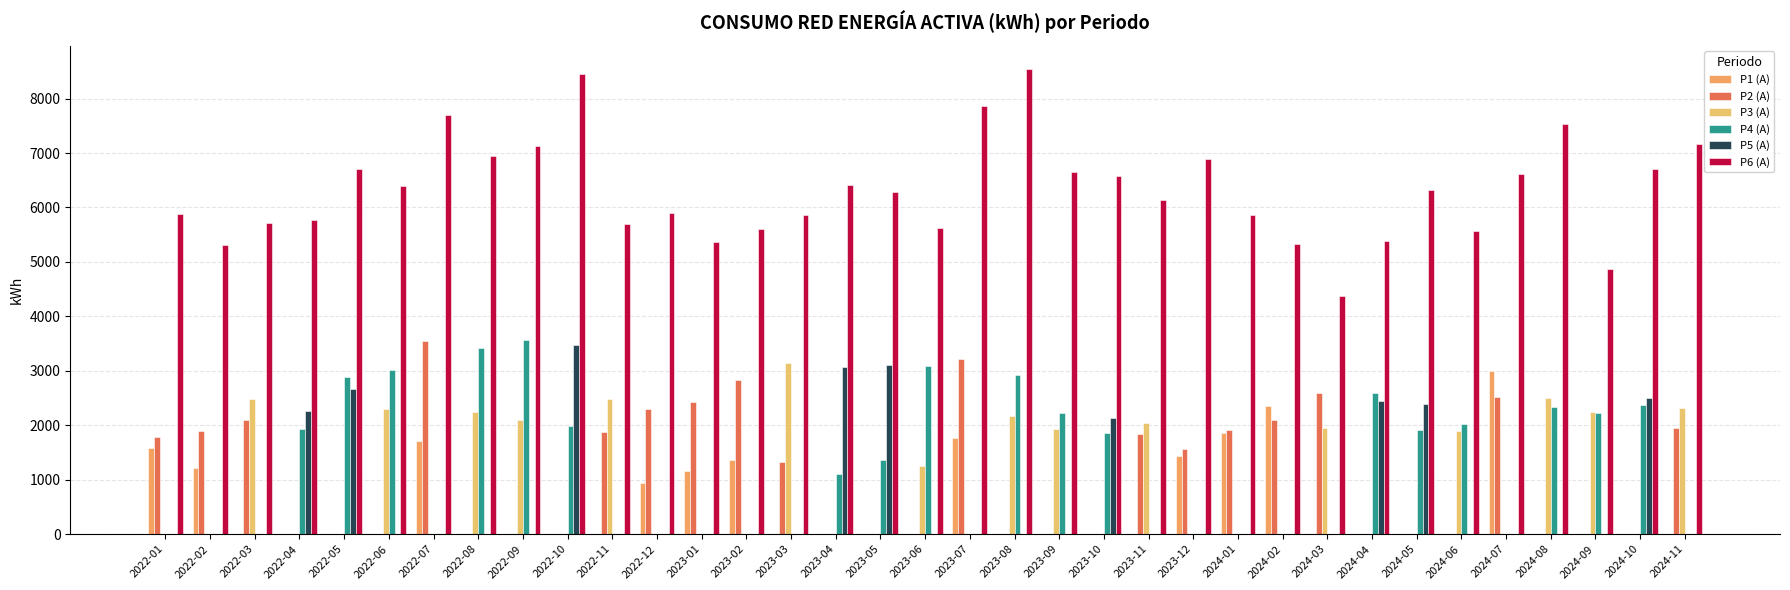

Which series has the largest range (max minus min)?

P6 (A)